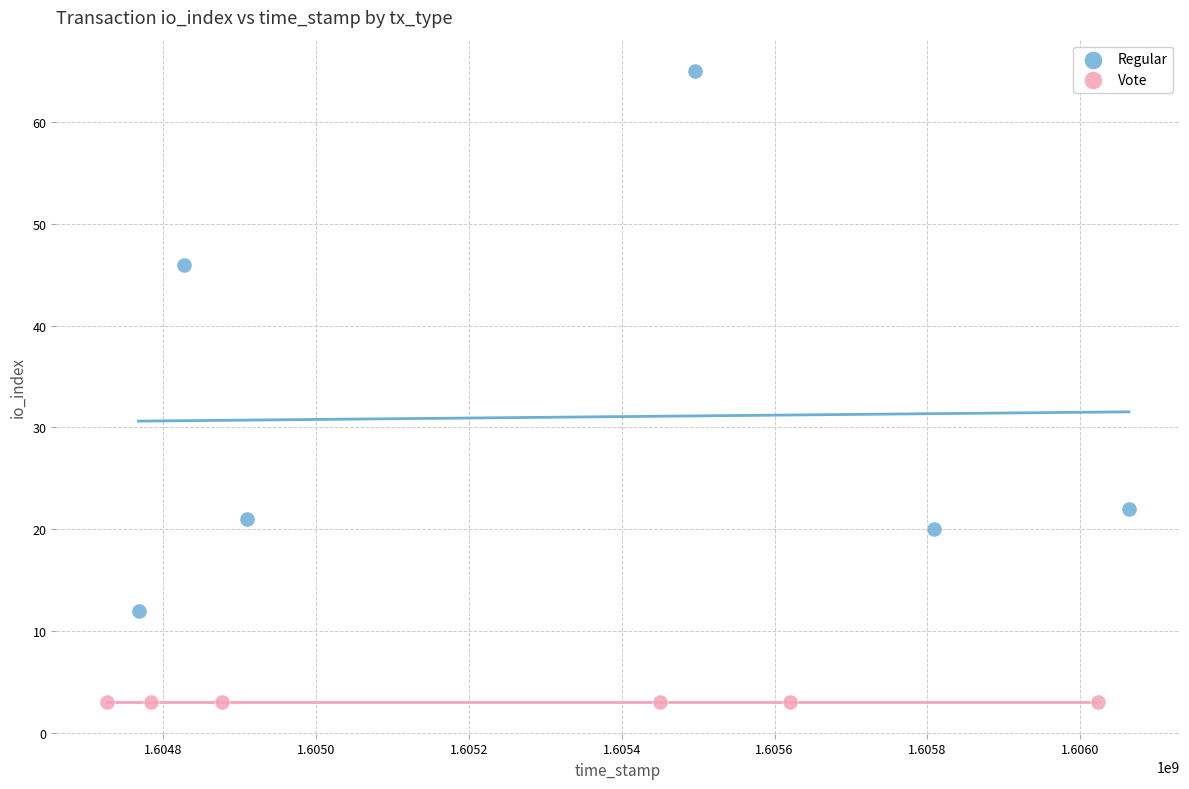

Which series reaches the maximum Y coordinate?

Regular